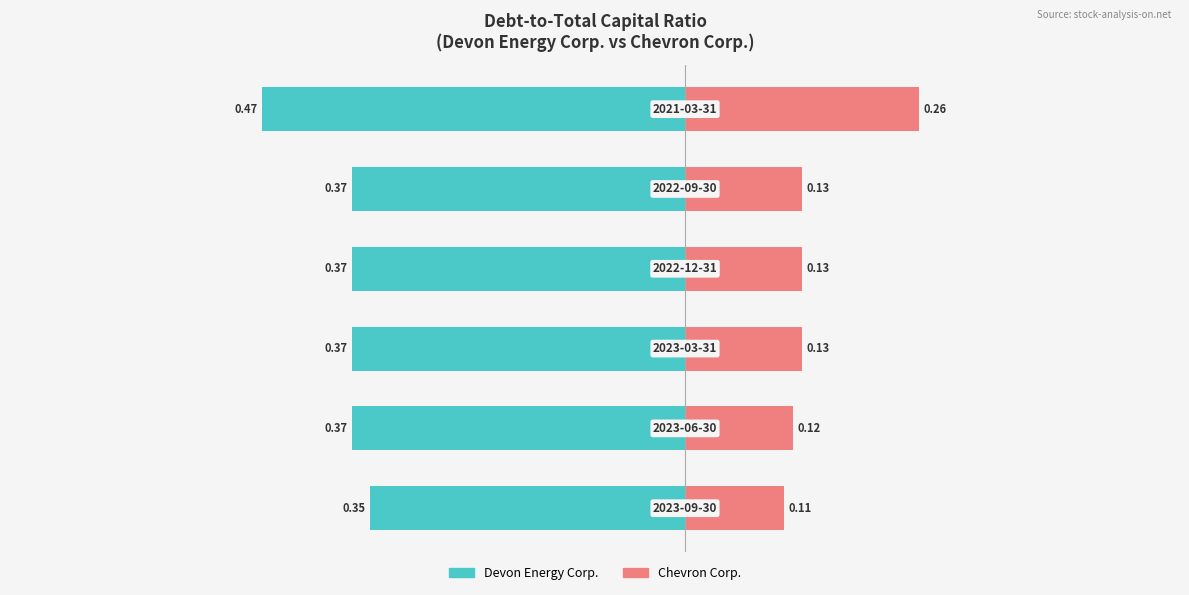

Reading left to right, transcribe all the data shown in this chart.

Devon Energy Corp.: −0.8=-0.3	−0.6=-0.4	−0.4=-0.4	−0.2=-0.4	0.0=-0.4	0.2=-0.5
Chevron Corp.: −0.8=0.1	−0.6=0.1	−0.4=0.1	−0.2=0.1	0.0=0.1	0.2=0.3